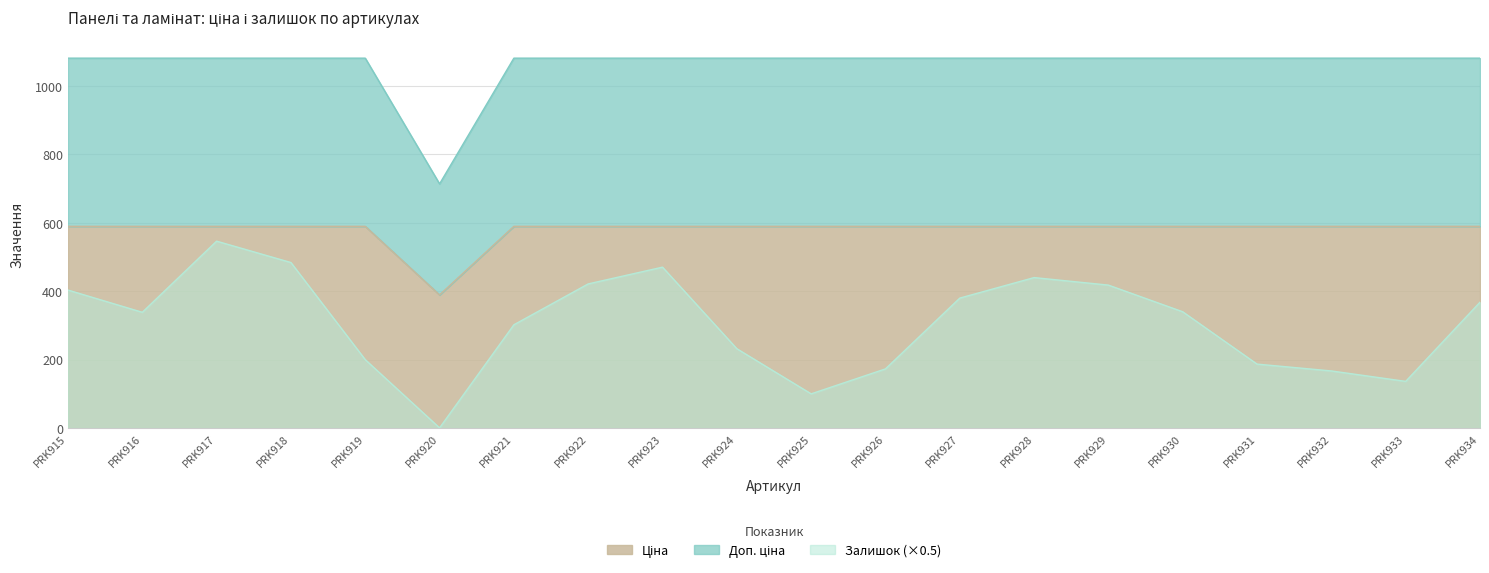

Reading left to right, extract all data points from this chart.

Ціна: 589.9	589.9	589.9	589.9	589.9	389.3	589.9	589.9	589.9	589.9	589.9	589.9	589.9	589.9	589.9	589.9	589.9	589.9	589.9	589.9
Доп. ціна: 1081.7	1081.7	1081.7	1081.7	1081.7	714.0	1081.7	1081.7	1081.7	1081.7	1081.7	1081.7	1081.7	1081.7	1081.7	1081.7	1081.7	1081.7	1081.7	1081.7
Залишок: 403.5	338.5	546.5	484.0	200.0	0.5	302.0	421.5	470.5	232.0	100.0	173.0	380.0	440.0	418.0	340.0	187.0	167.0	136.5	368.0